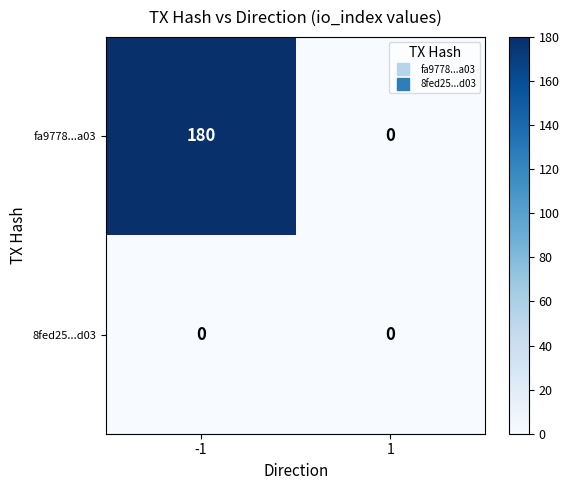

Reading right to left, extract all data points from this chart.

fa9778...a03: 0	180
8fed25...d03: 0	0